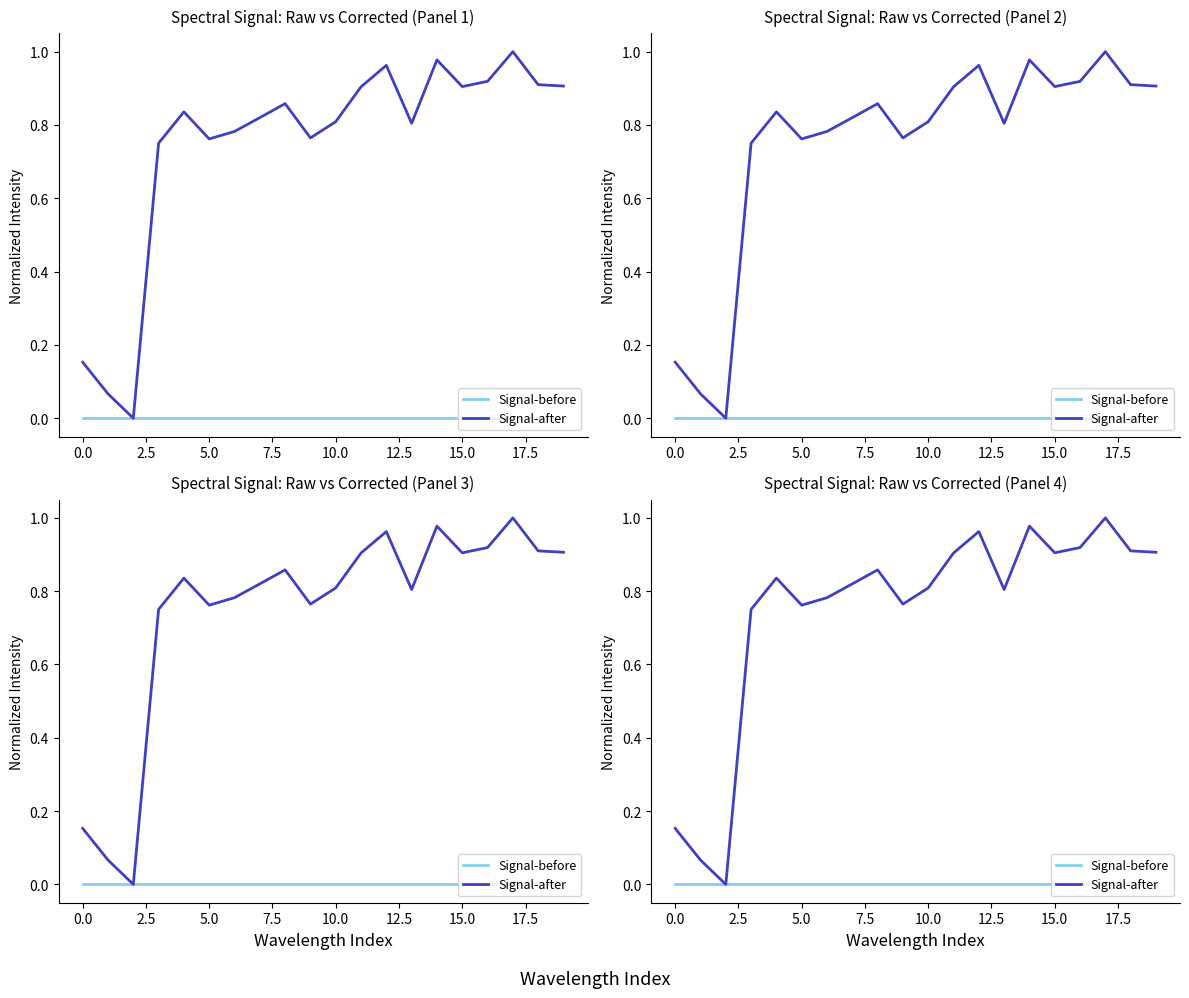

True or false: Signal-before has more than 2 points higher than both neighbors.

False